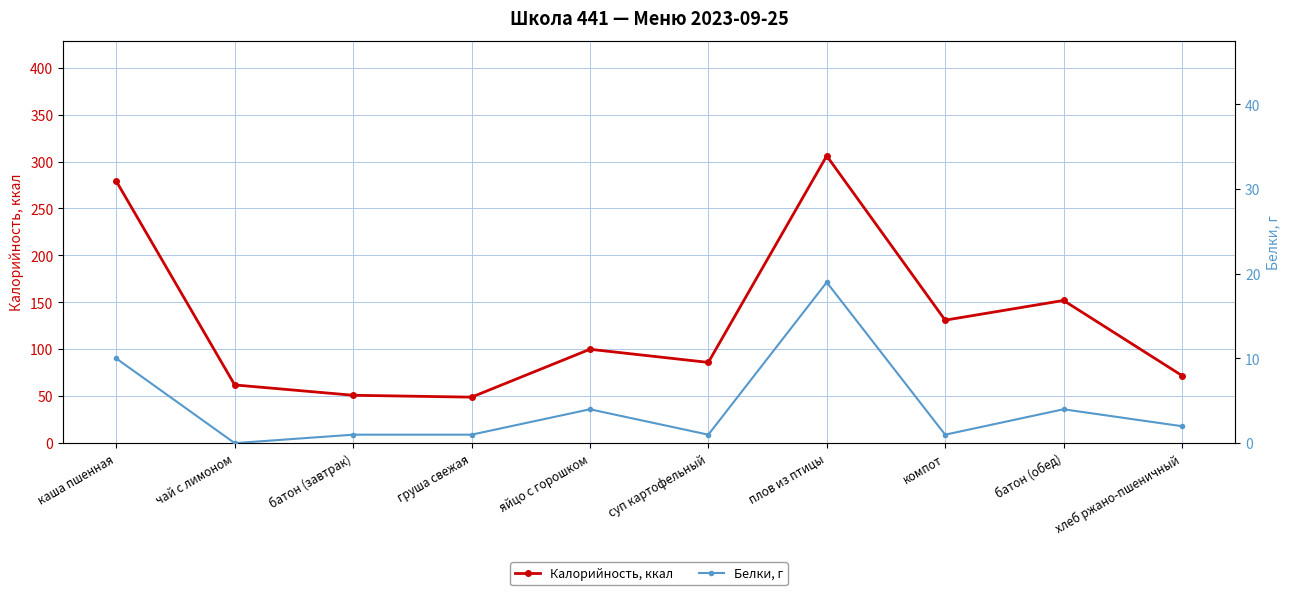

True or false: Калорийность, ккал and Белки, г intersect in this chart.

False